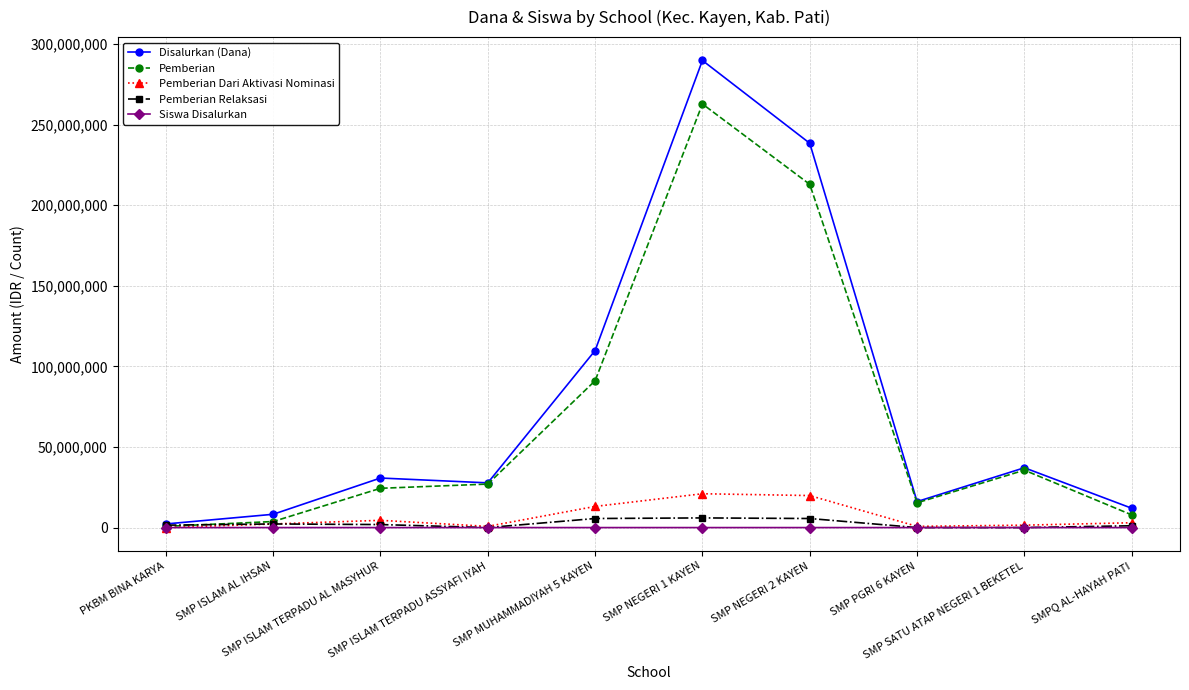

What is the maximum value shown in the chart?

289875000